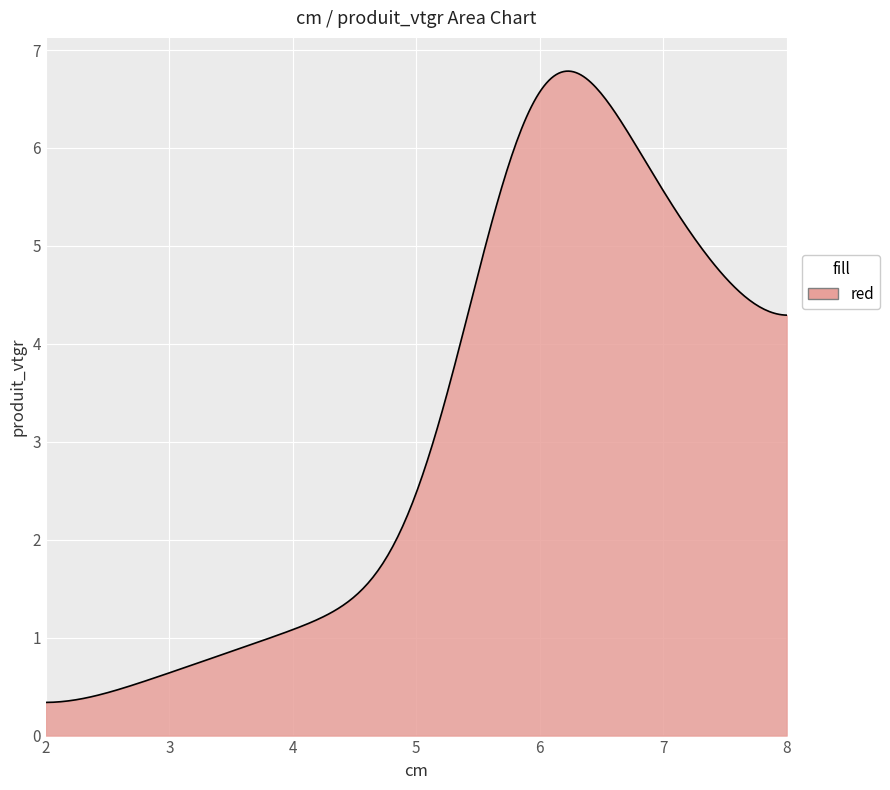

What is the smallest value displayed?

0.3